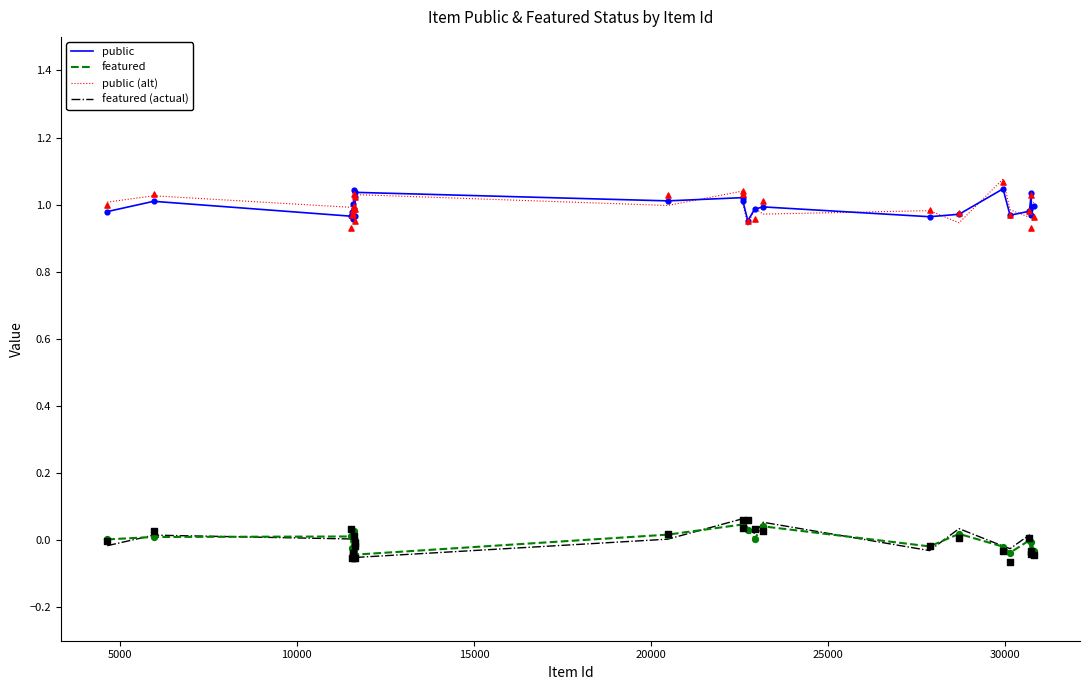

True or false: featured and public intersect in this chart.

False